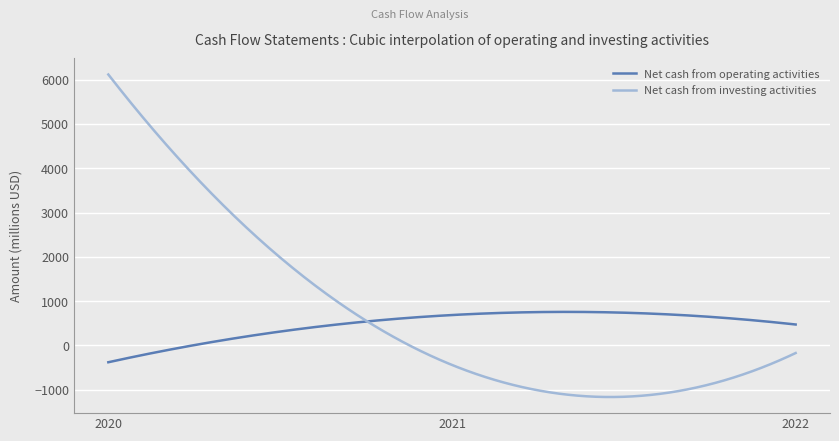

List the series in order of their peak value, highest first.

Net cash from investing activities, Net cash from operating activities